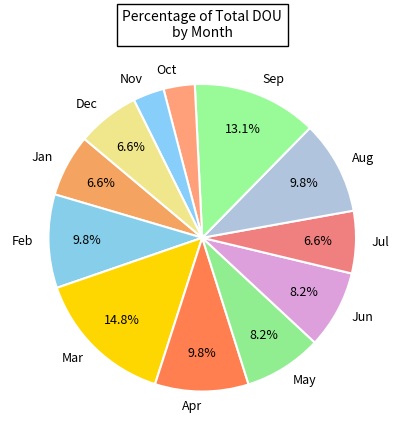

To the nearest percent, what percentage of the pie is Dec?

7%